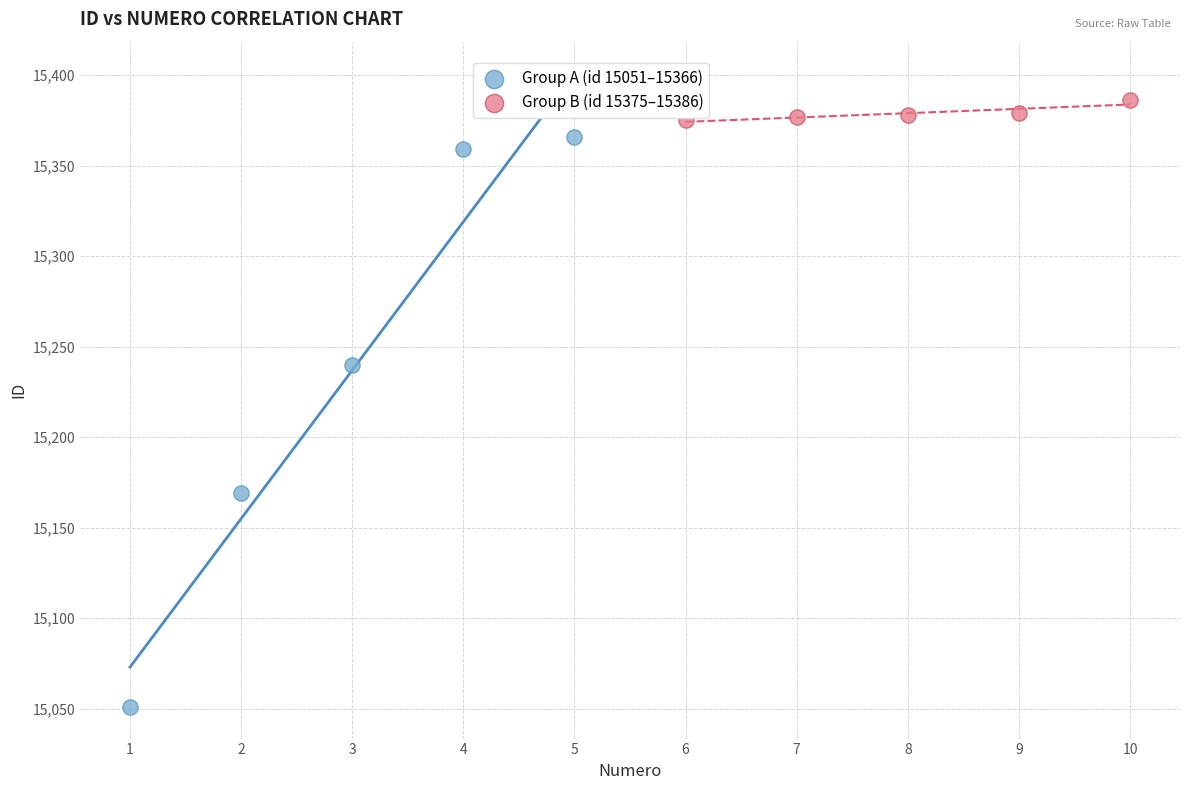

Which series has the widest spread of Y values?

Group A (id 15051–15366)